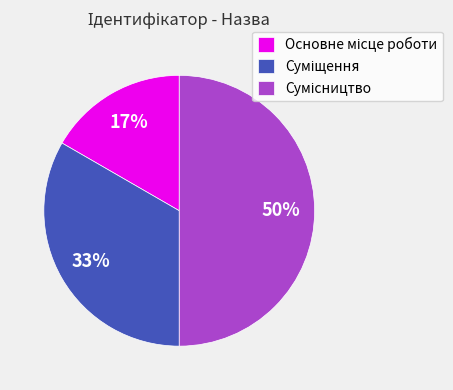

To the nearest percent, what is the difference between the largest and smallest slice percentages?

33%